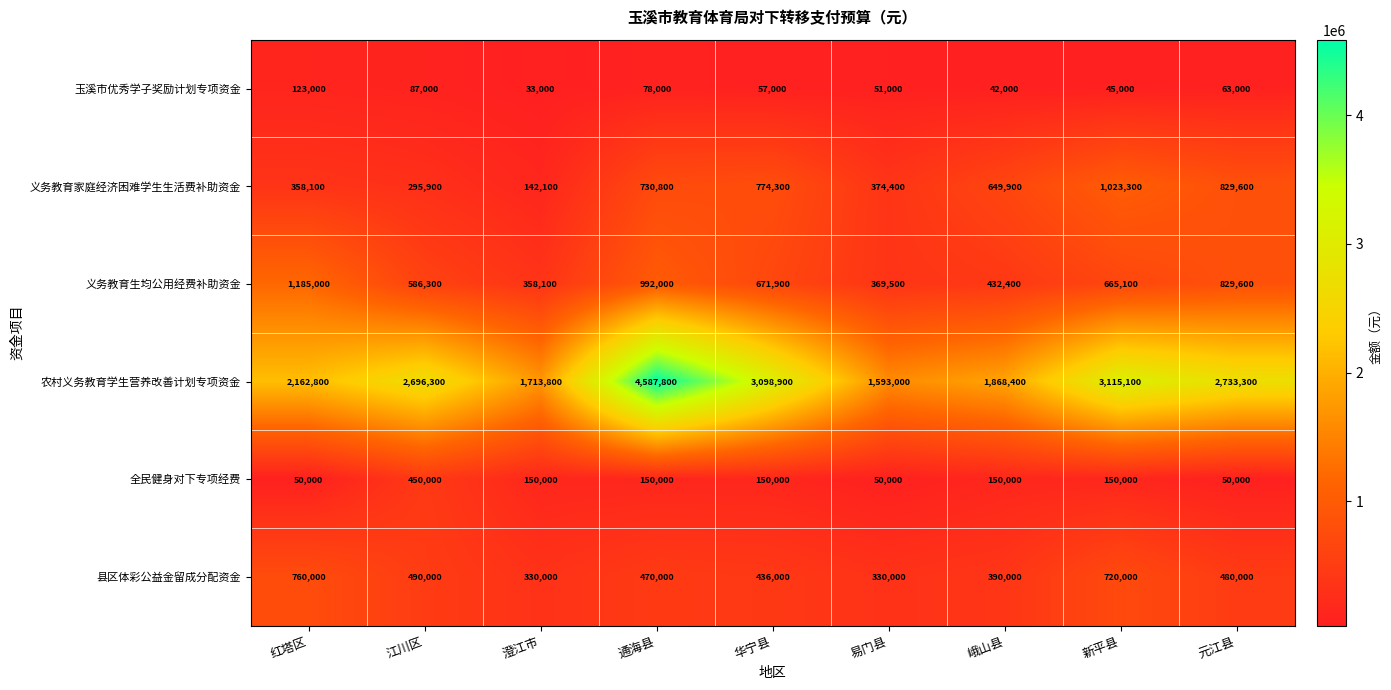

What is the spread (max minus min) of values at 红塔区?

2112800